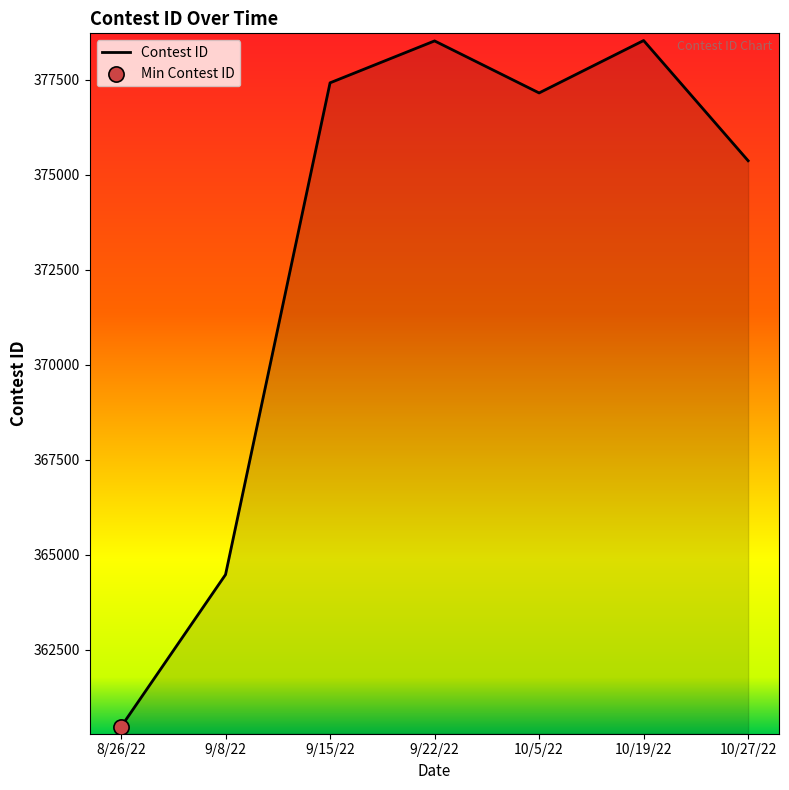

What is the ratio of the value at 9/22/22 to the value at 10/5/22?

1.0